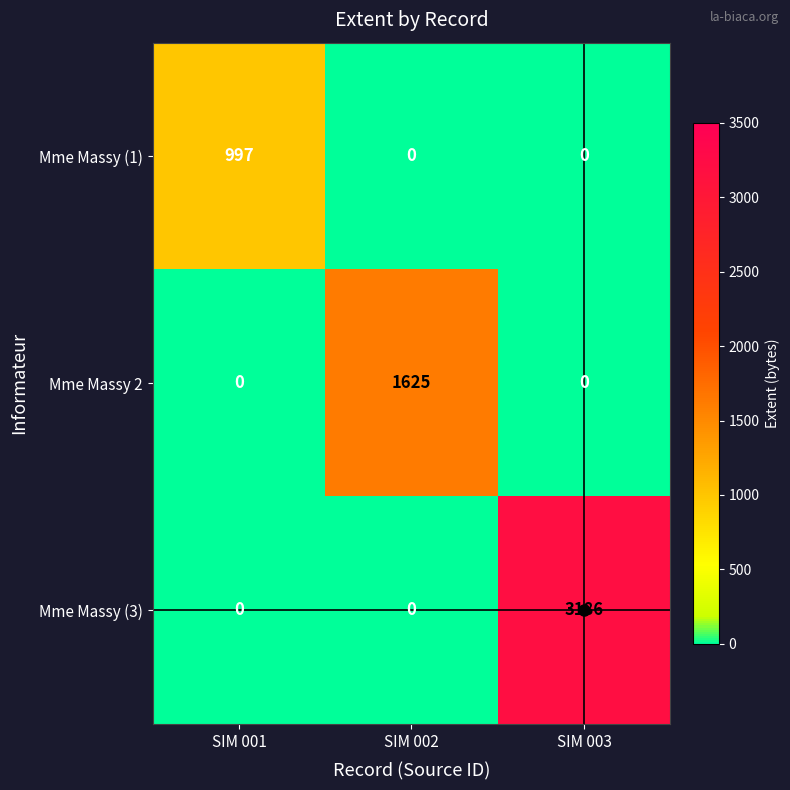

What is the difference between the Mme Massy (3) values at SIM 003 and SIM 002?

3186